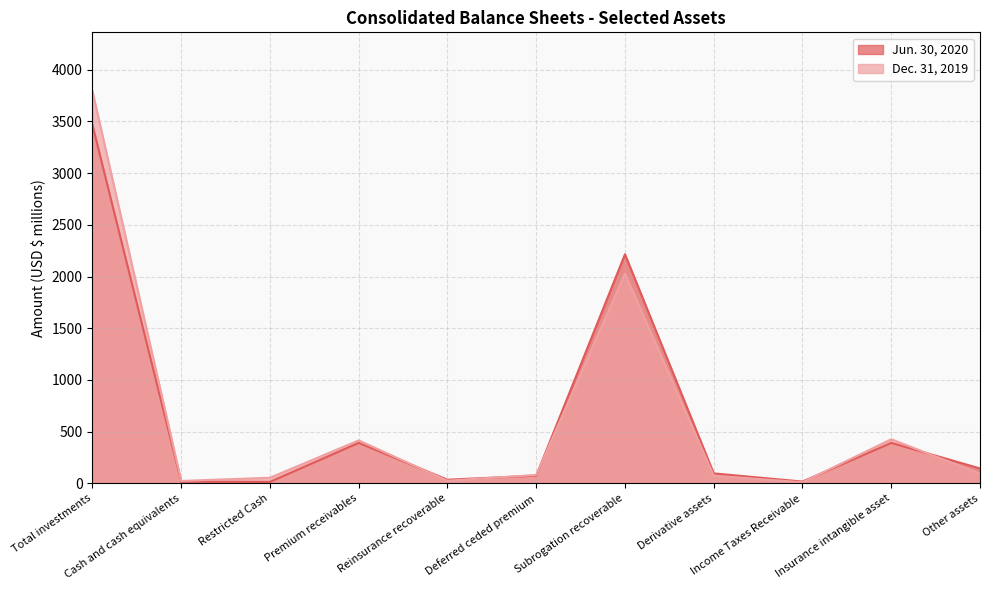

What are all the series names shown in the legend?

Jun. 30, 2020, Dec. 31, 2019